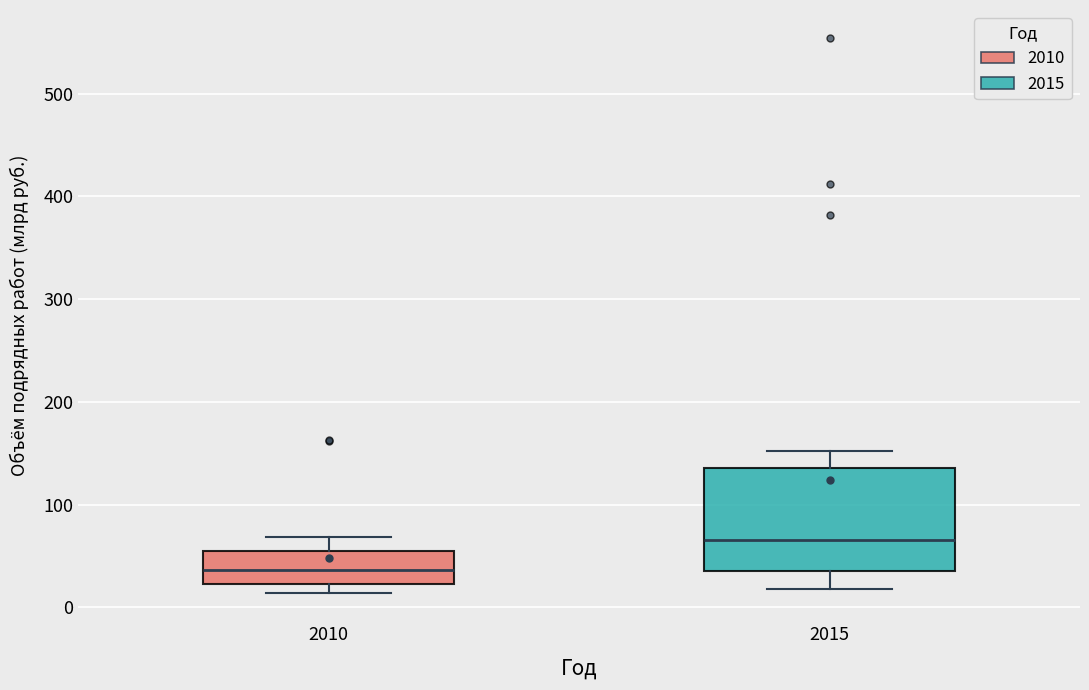

Reading left to right, transcribe this box plot: for each box, give where its median line is, the range the box spans, and where its two whiskers end, as read against the y-axis. The values are not printed on the chart, so give them approximately, as read against the axis.

2010: median 40, box 20 to 50, whiskers 10 to 70
2015: median 70, box 40 to 140, whiskers 20 to 150